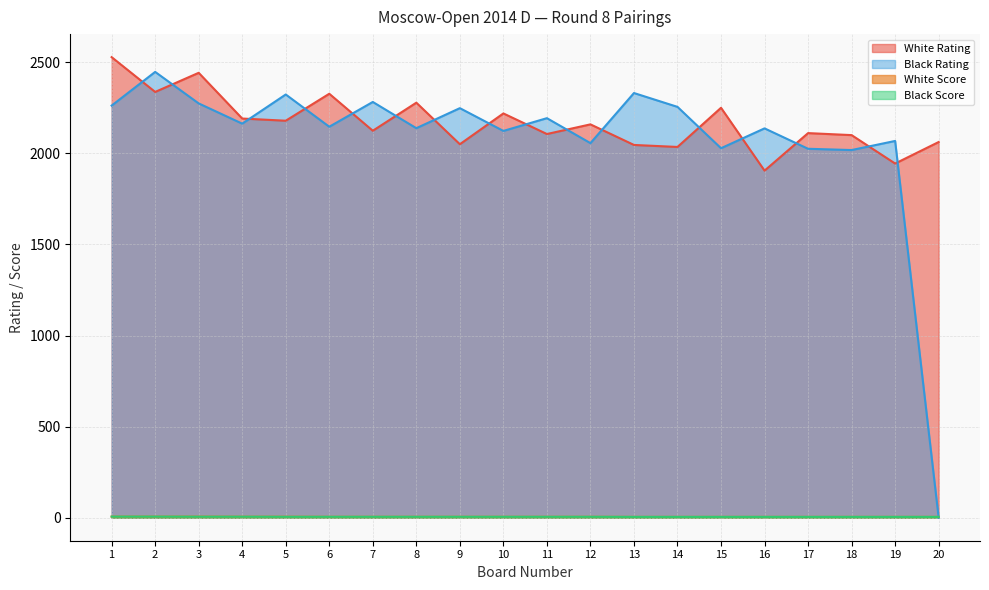

Where is White Score nearest to the value 5?

6